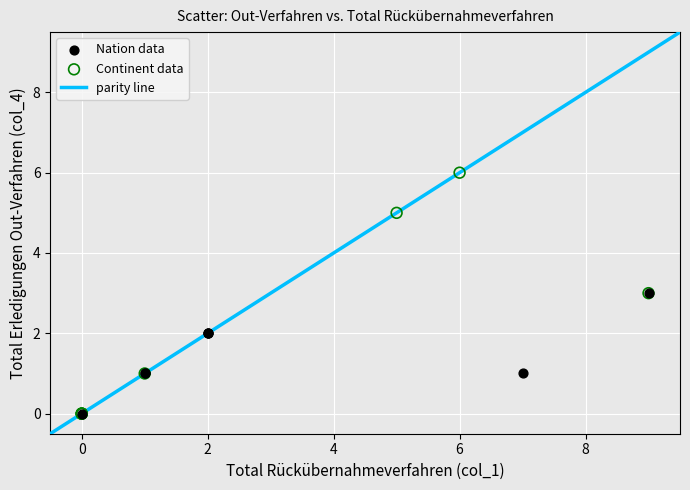

Which series has the largest Y range (max minus min)?

Continent data